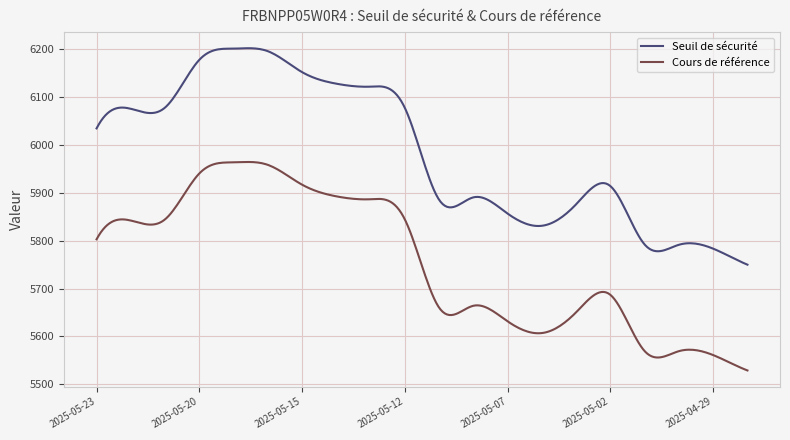

Does the chart have visible grid lines?

Yes